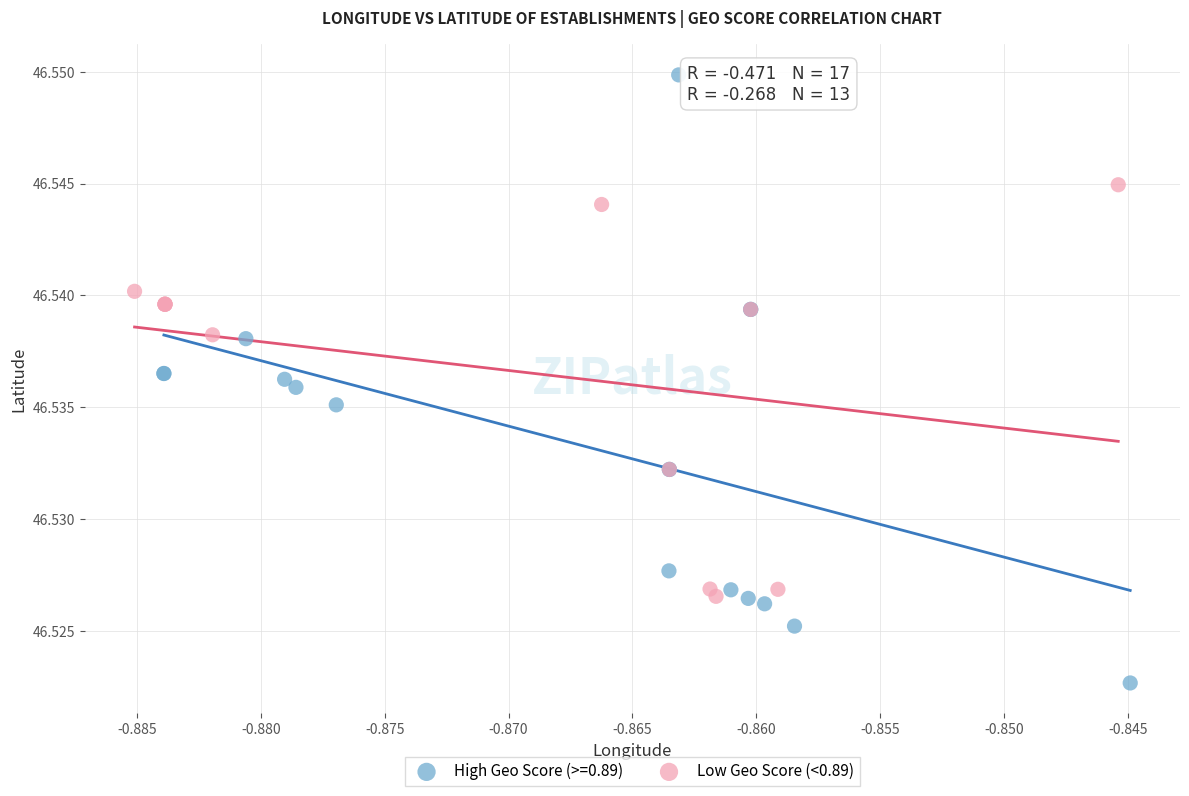

Which series reaches the maximum Y coordinate?

High Geo Score (>=0.89)